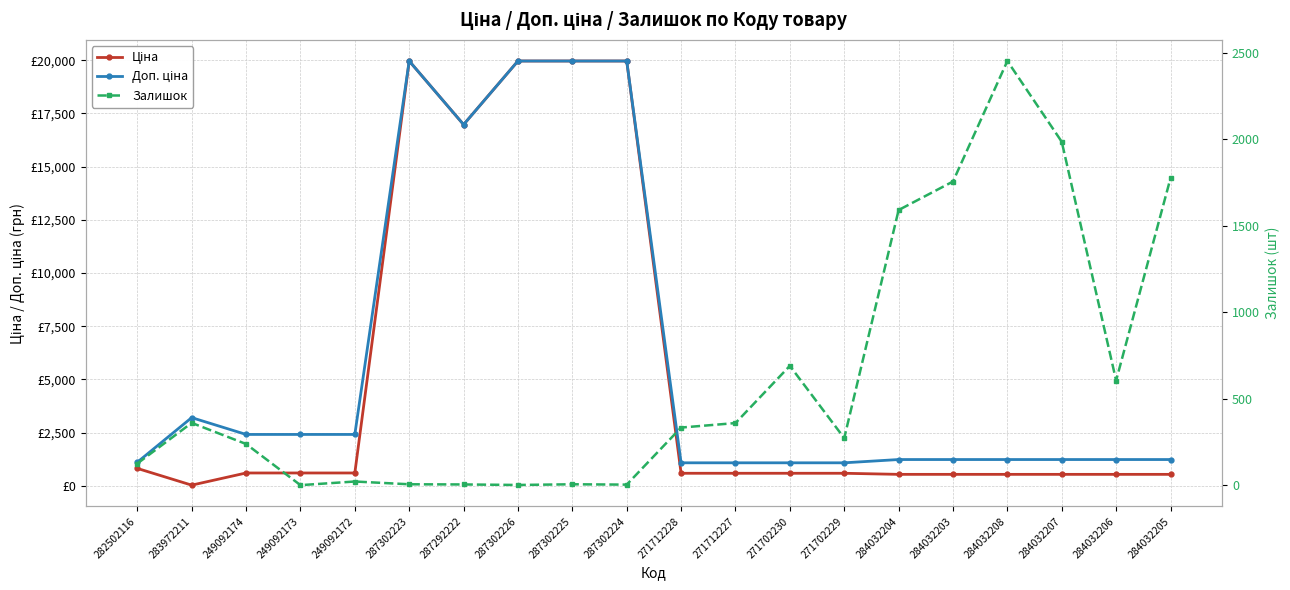

Between 284032204 and 284032203, which is larger?

284032204